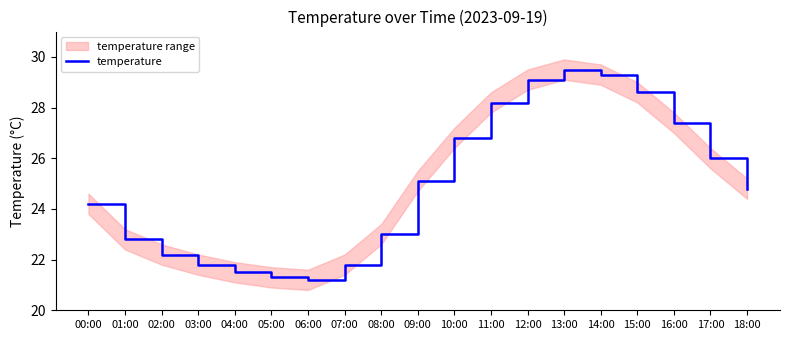

What position from the right is 13:00?

6